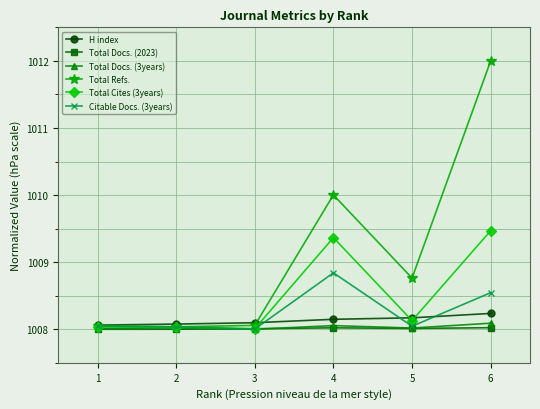

Between 3 and 6, which series saw the biggest shift?

Total Refs.